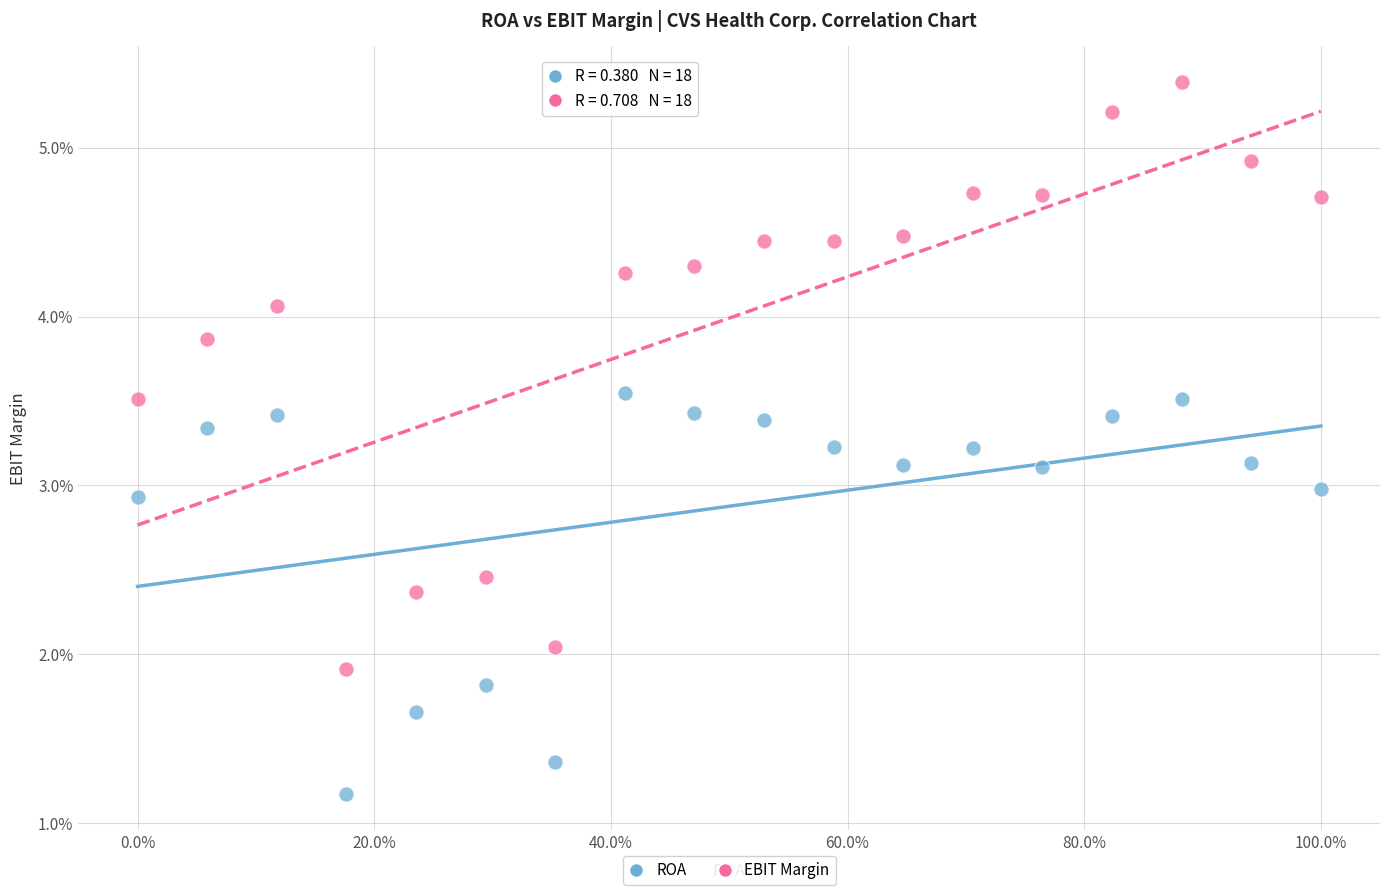

What are all the series names shown in the legend?

ROA, EBIT Margin